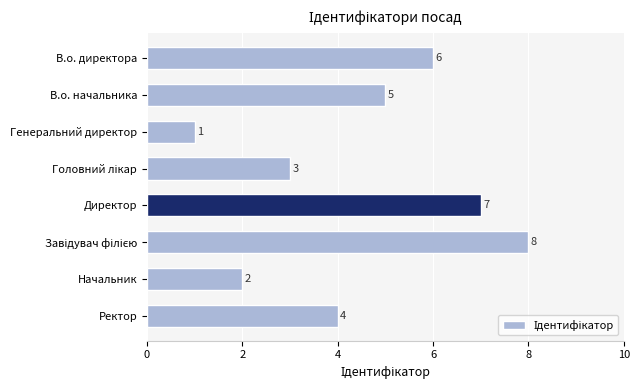

Approximately how many times larger is the value at Ректор compared to В.о. начальника?

0.8